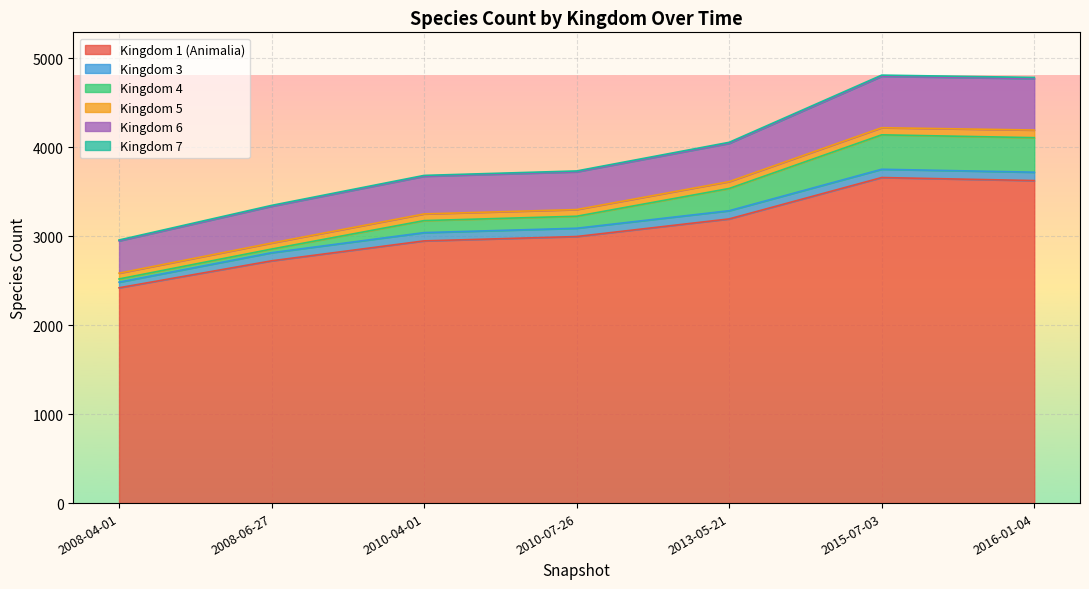

What is the difference between the maximum and minimum values in the 1 series?

1239